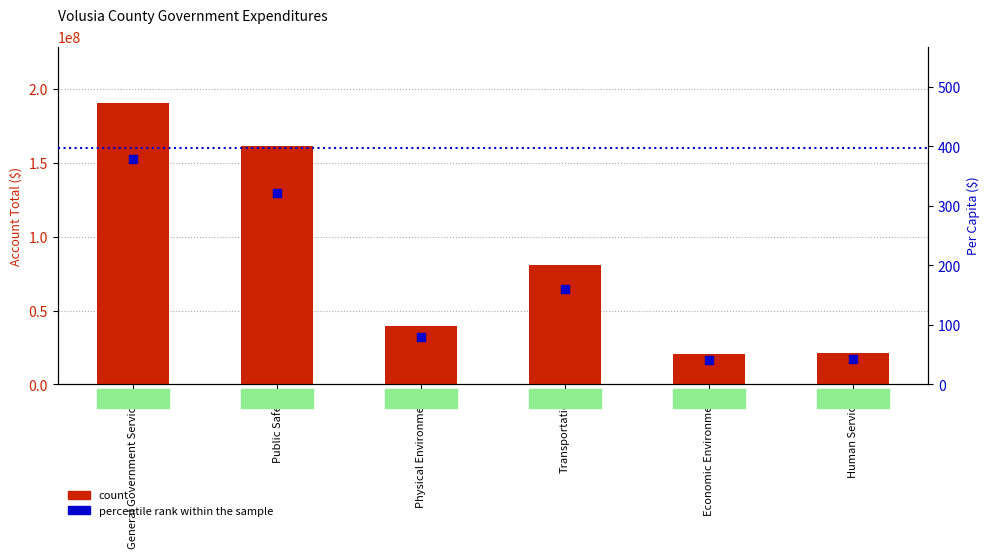

Is the value of count at Physical Environment greater than the value of percentile rank within the sample at Public Safety?

Yes